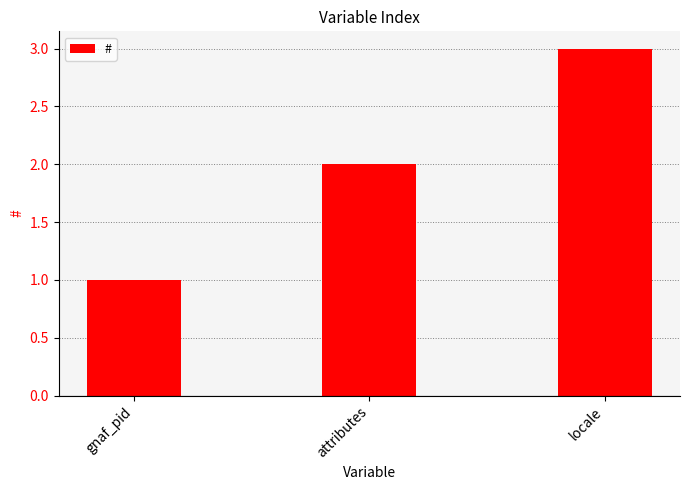

Are the bars horizontal?

No